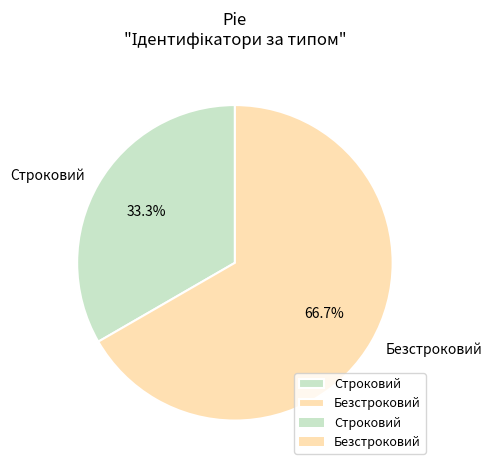

What is the total percentage of Строковий and Безстроковий?

100.0%